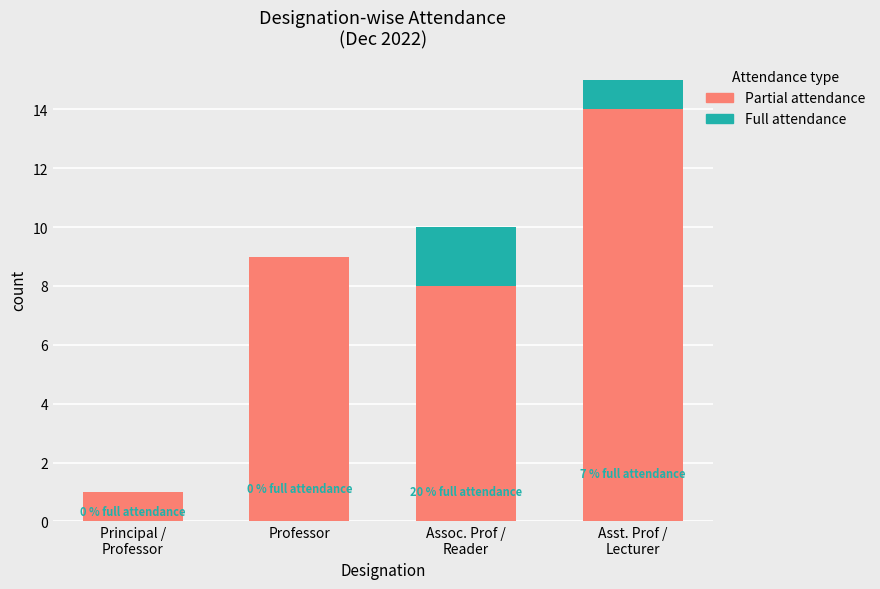

What is the total value across all series at Professor?

9